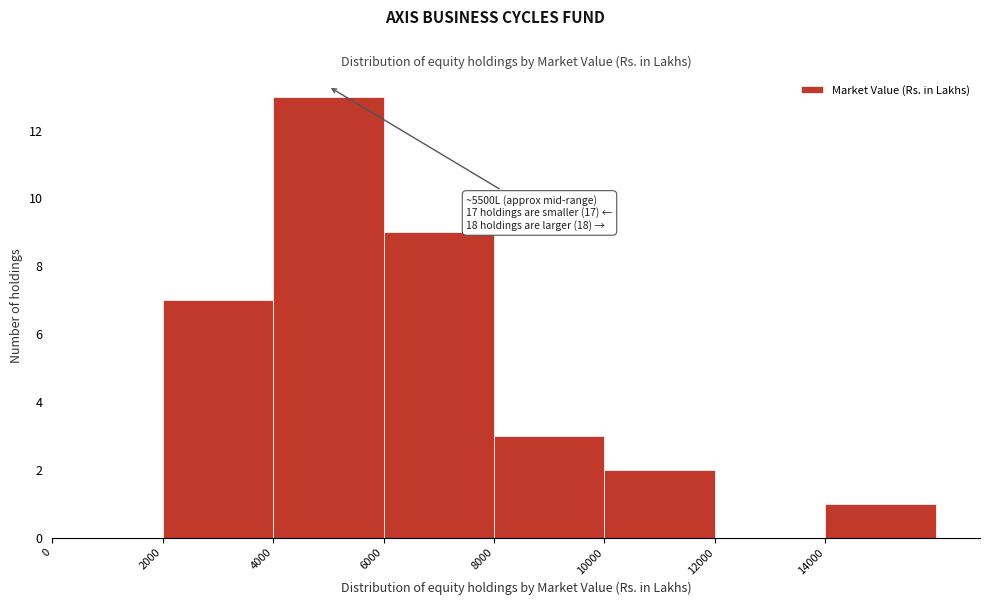

Over which range of the x-axis is the bar tallest?

4000 to 6000